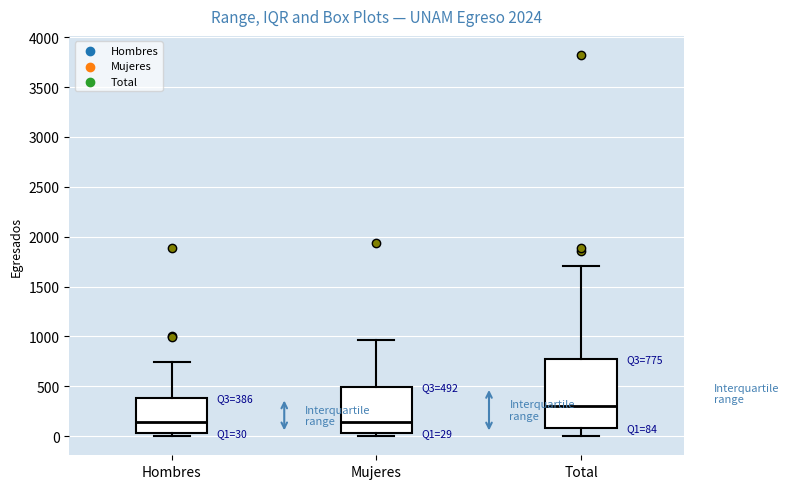

Which box has the highest median line?

Total